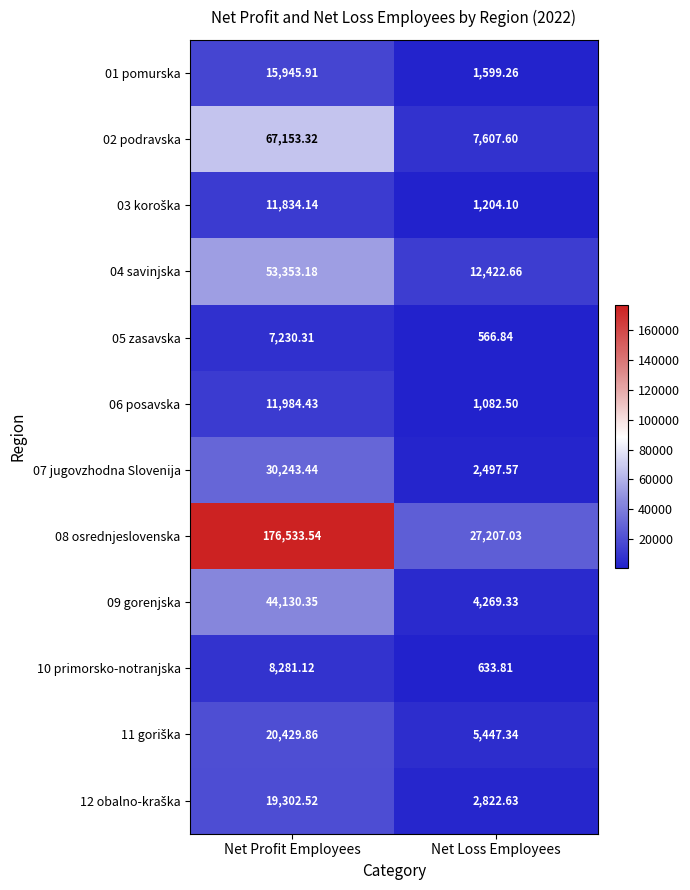

At which category does the chart reach its minimum across all series?

Net Loss Employees